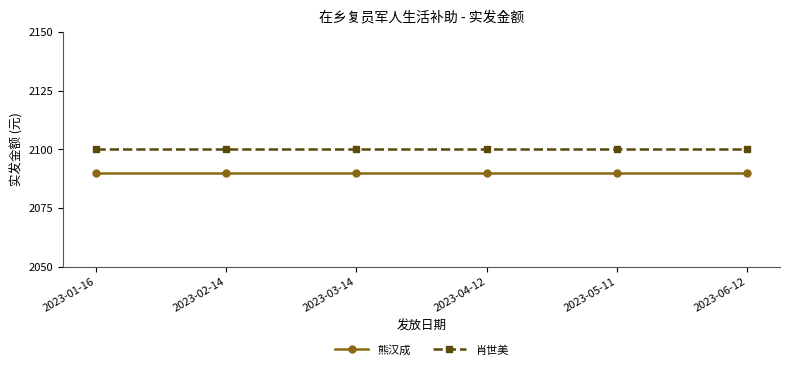

Does the chart have visible grid lines?

No